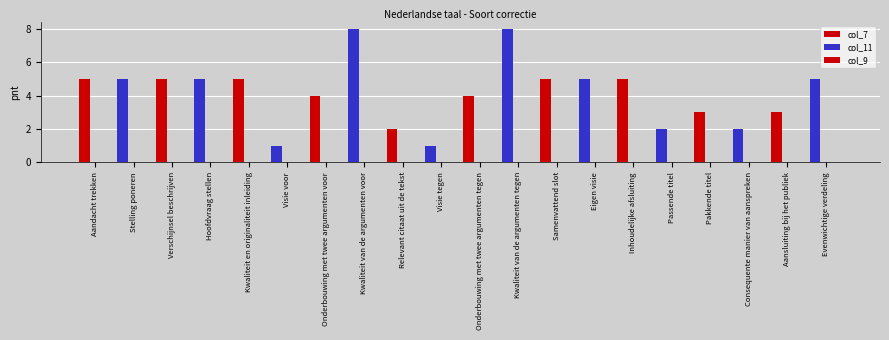

How many bars are there in total?

20